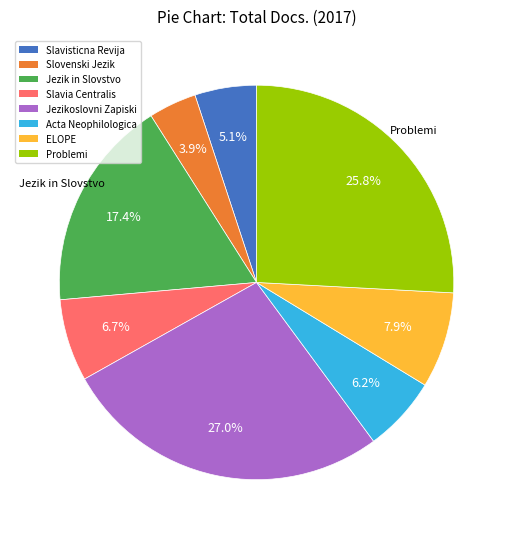

To the nearest percent, what is the average slice percentage?

12%